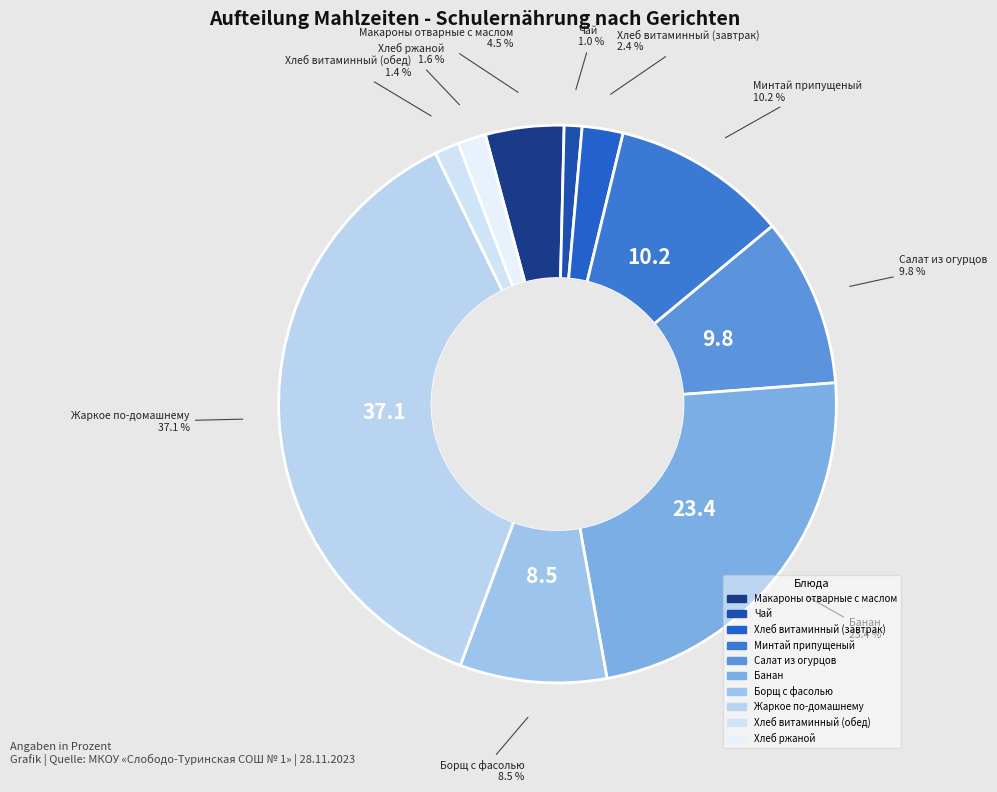

What percentage is the Минтай припущеный slice, to the nearest percent?

10%